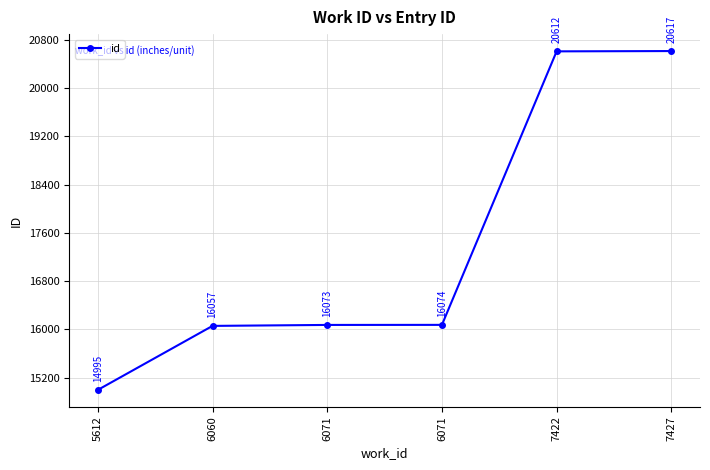

Does the chart display data point markers on the line(s)?

Yes